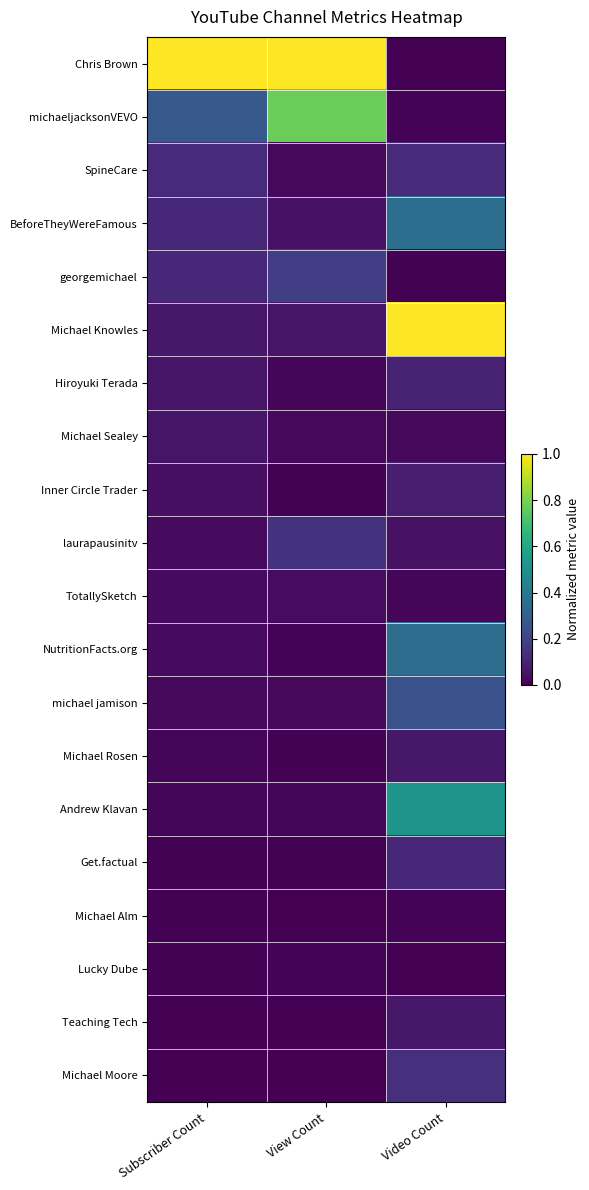

Which series changed the most between Subscriber Count and View Count?

michaeljacksonVEVO